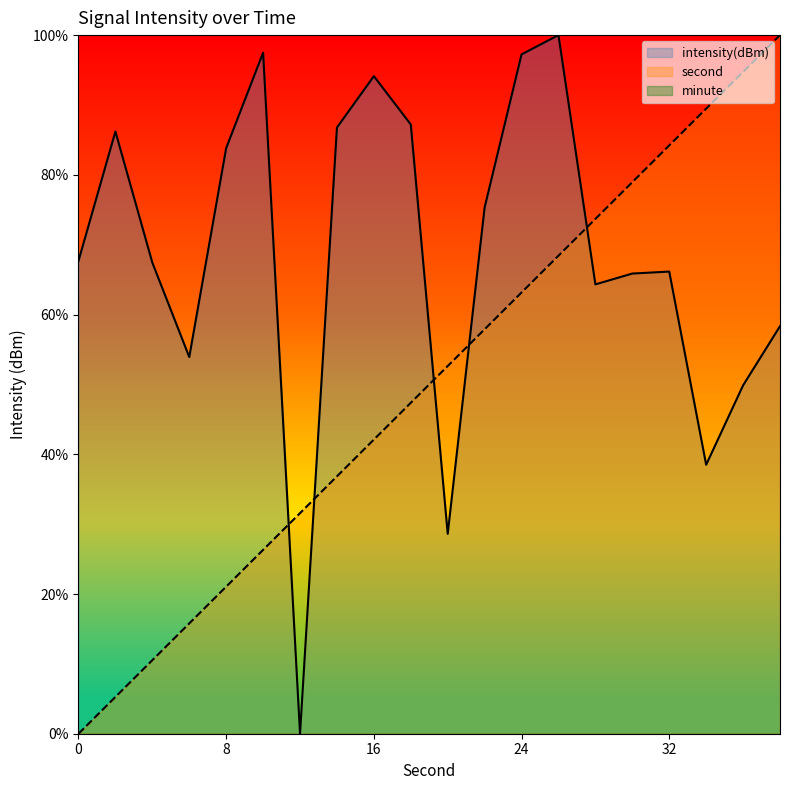

How many lines are shown in the chart?

3